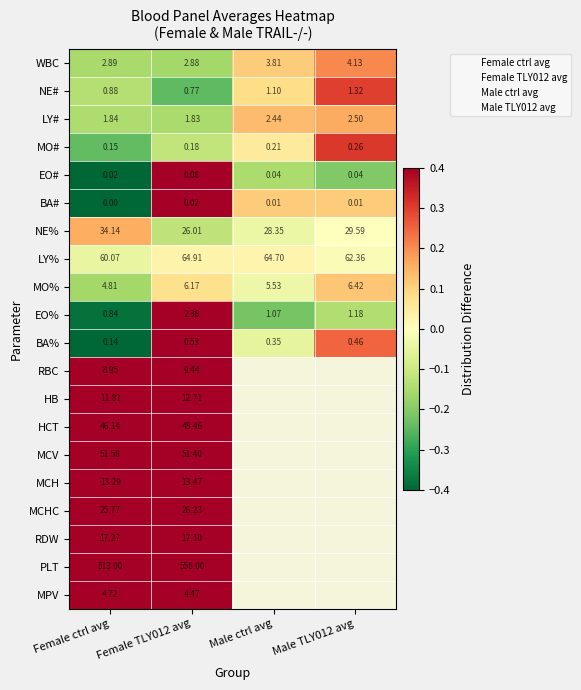

Between Male TLY012 avg and Female ctrl avg, which is larger?

Male TLY012 avg